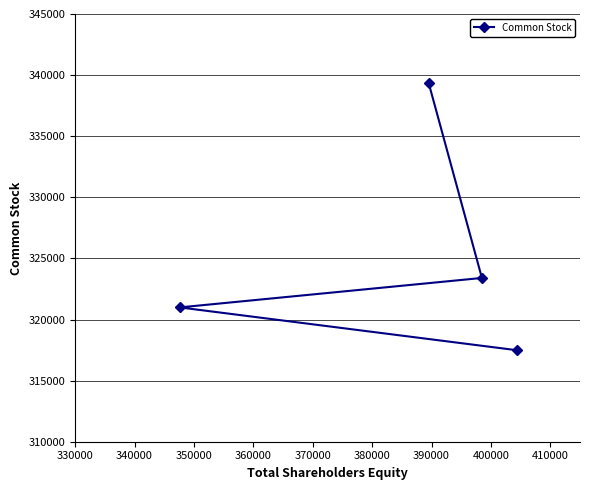

Does the chart have visible grid lines?

Yes